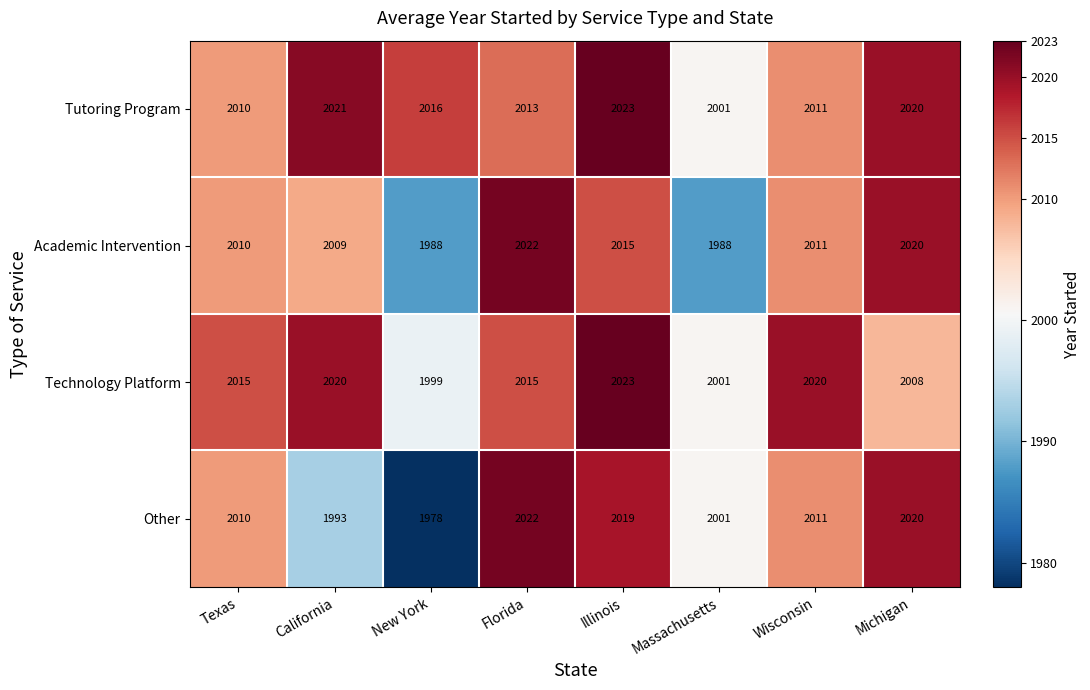

Which series has the largest range (max minus min)?

Other